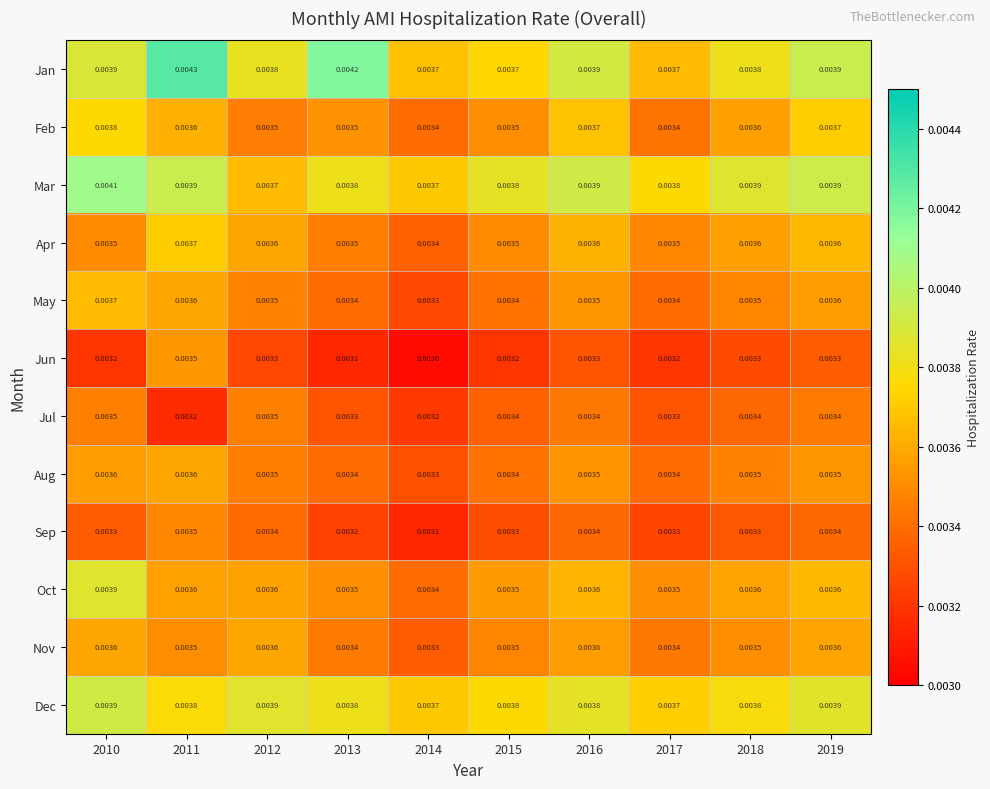

Which series has the largest total across all categories?

Jan